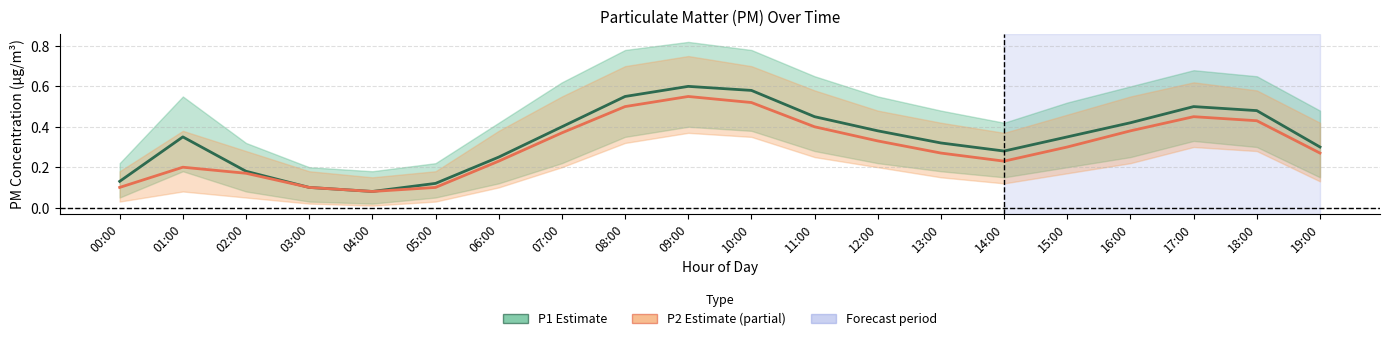

The P1 (PM10) series shows 0.5 at 17:00. True or false?

True